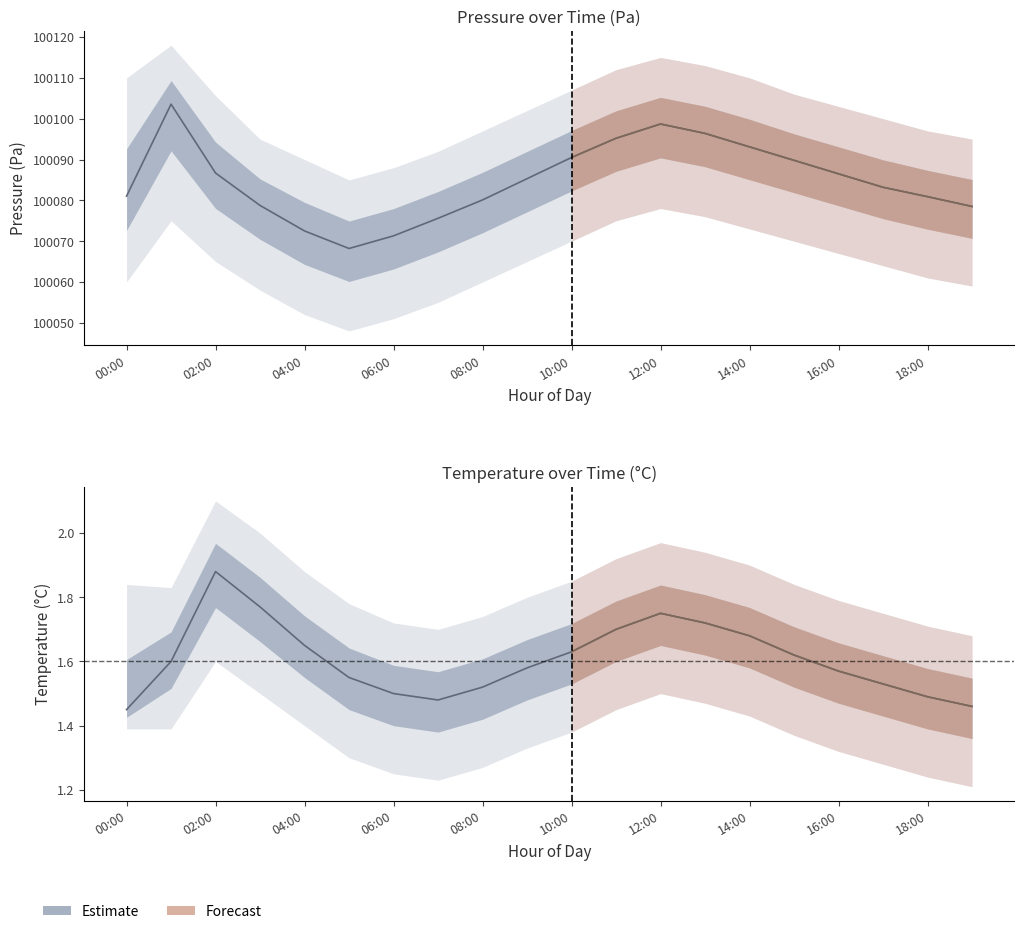

Which label corresponds to the smallest value in the chart?

19:00